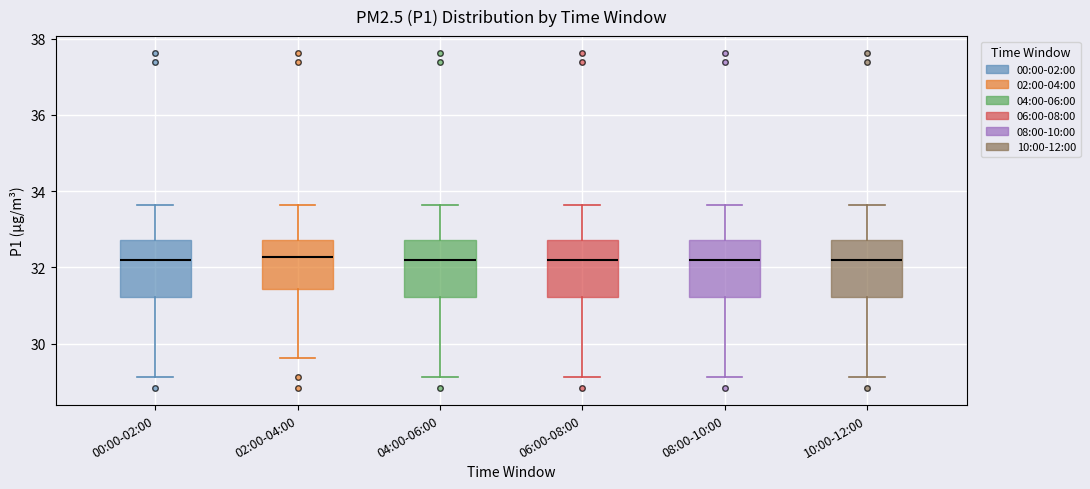

Reading left to right, read every box against the y-axis: the position of its median line, the range the box covers, and the ends of its whiskers. The values are not printed on the chart, so give them approximately, as read against the axis.

00:00-02:00: median 32.2, box 31.2 to 32.8, whiskers 29.2 to 33.6
02:00-04:00: median 32.2, box 31.4 to 32.8, whiskers 29.6 to 33.6
04:00-06:00: median 32.2, box 31.2 to 32.8, whiskers 29.2 to 33.6
06:00-08:00: median 32.2, box 31.2 to 32.8, whiskers 29.2 to 33.6
08:00-10:00: median 32.2, box 31.2 to 32.8, whiskers 29.2 to 33.6
10:00-12:00: median 32.2, box 31.2 to 32.8, whiskers 29.2 to 33.6